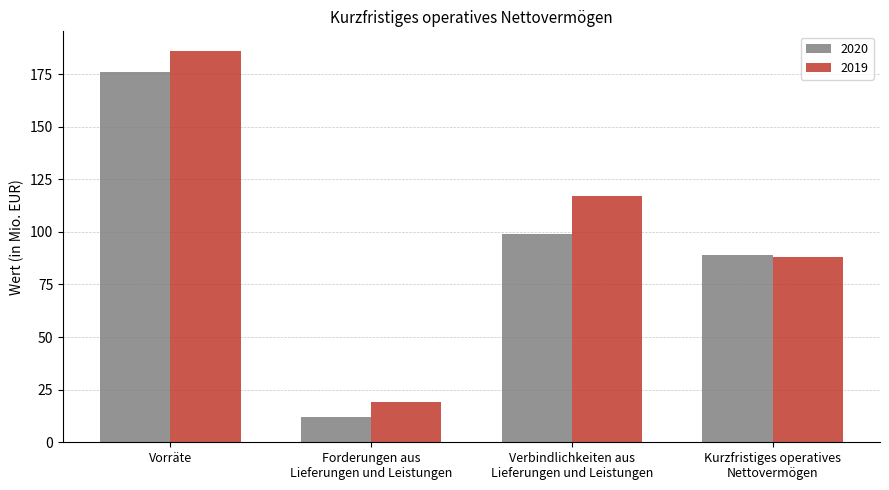

Reading right to left, list all the values displayed in this chart.

2020: 89	99	12	176
2019: 88	117	19	186